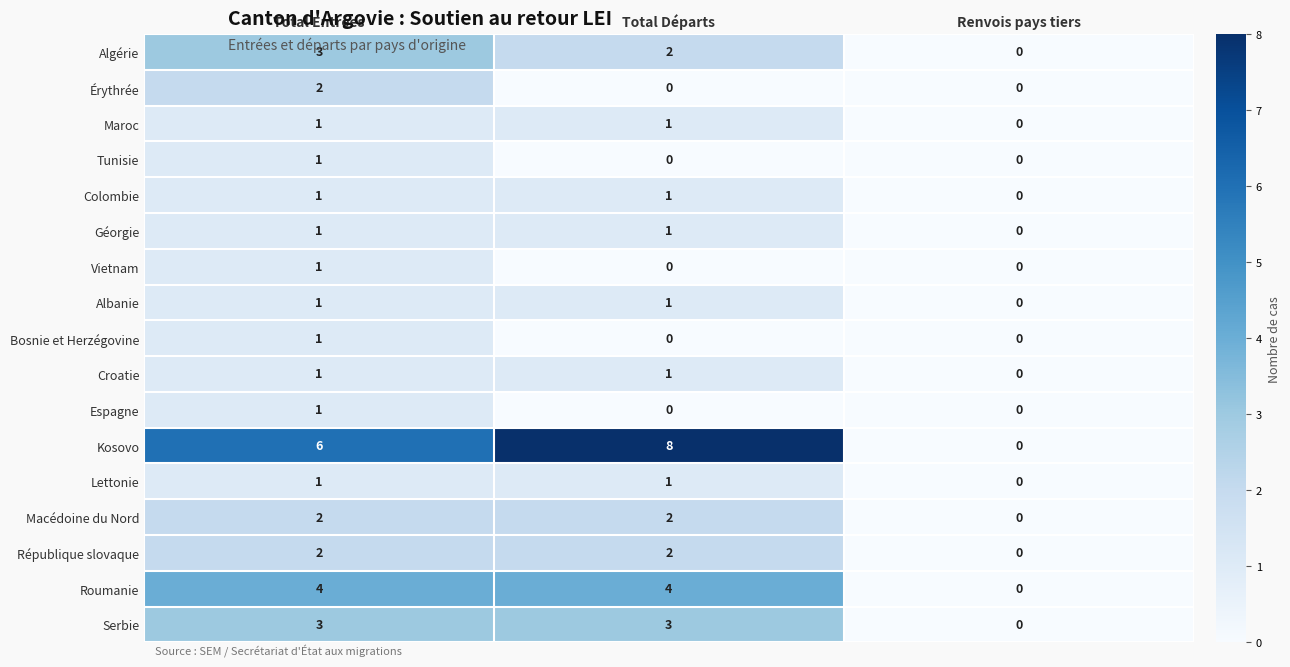

What is the sum of all Kosovo values?

14